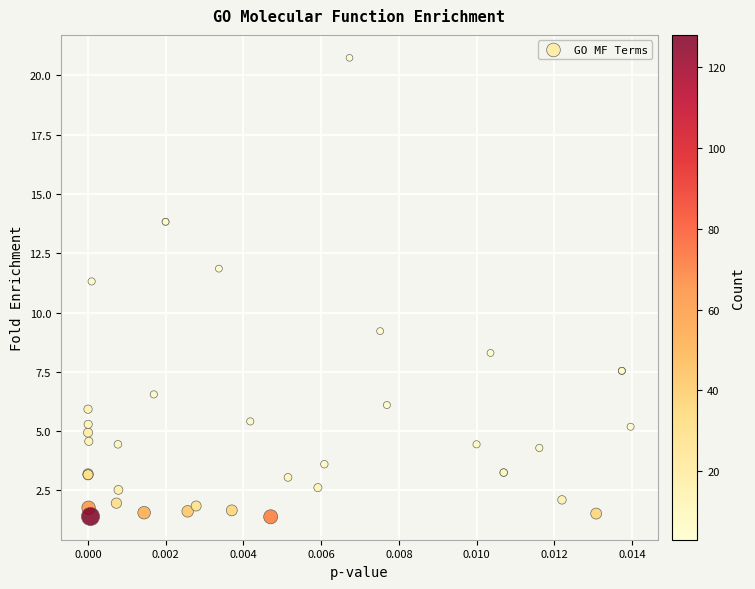

What Y value in the scatter plot is closest to 11?

11.3